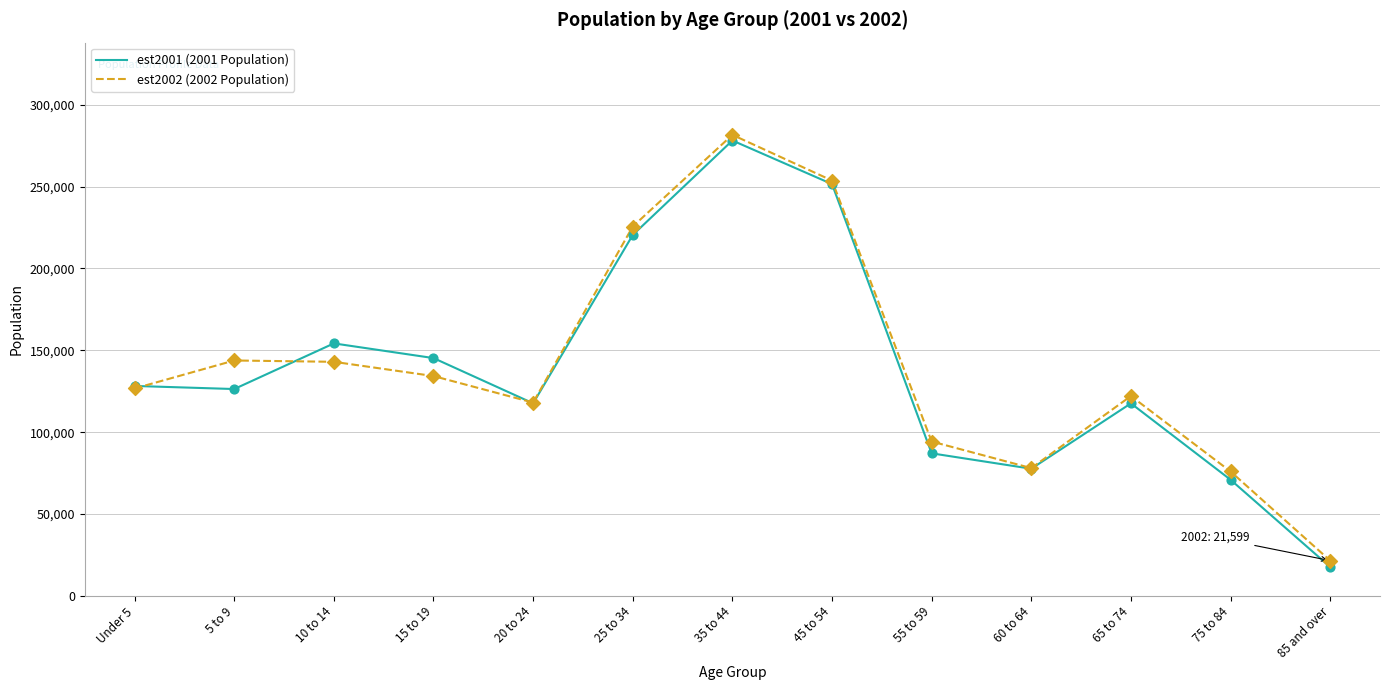

What is the total value across all series at 75 to 84?

147003